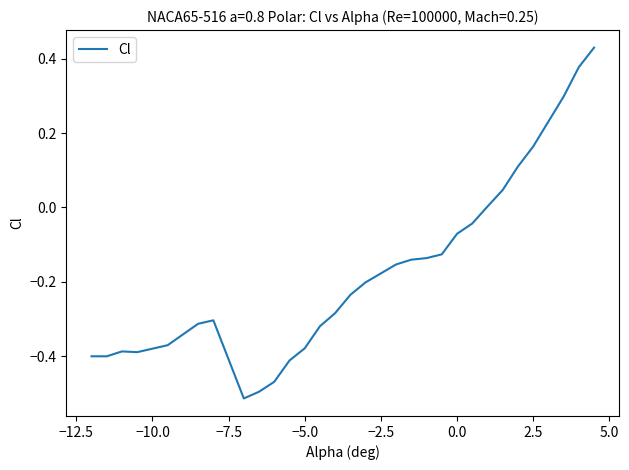

What is the difference between the maximum and minimum values?

0.9